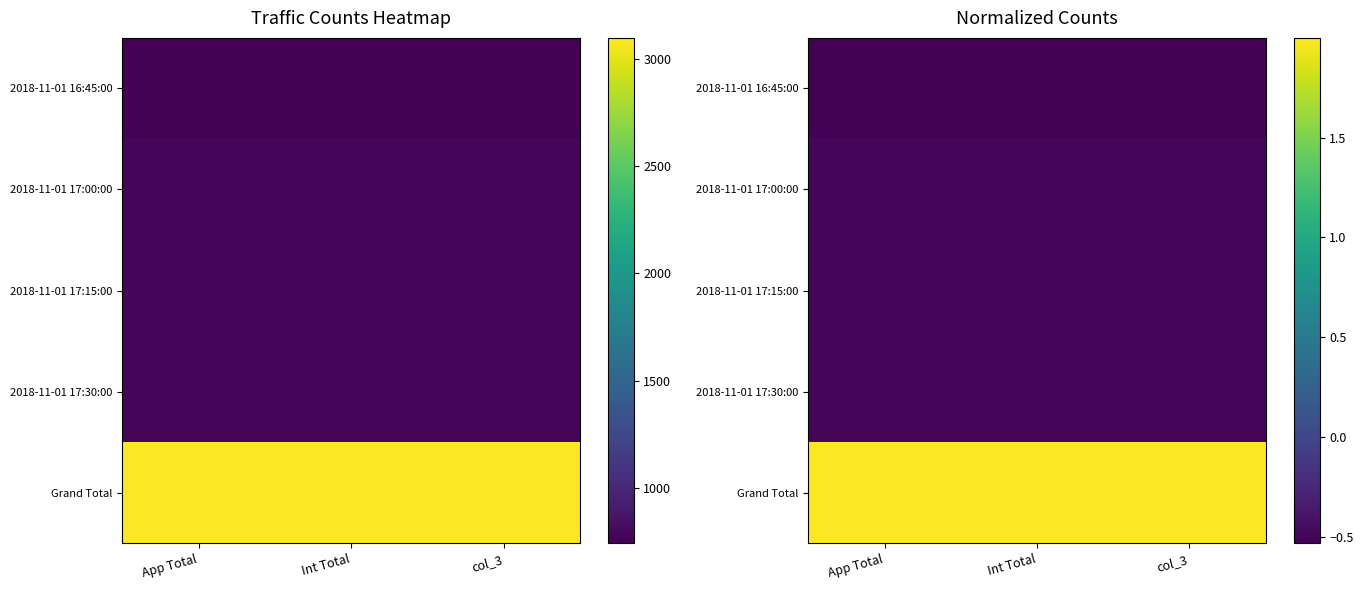

The 2018-11-01 17:30:00 series shows -0.3 at App Total. True or false?

False